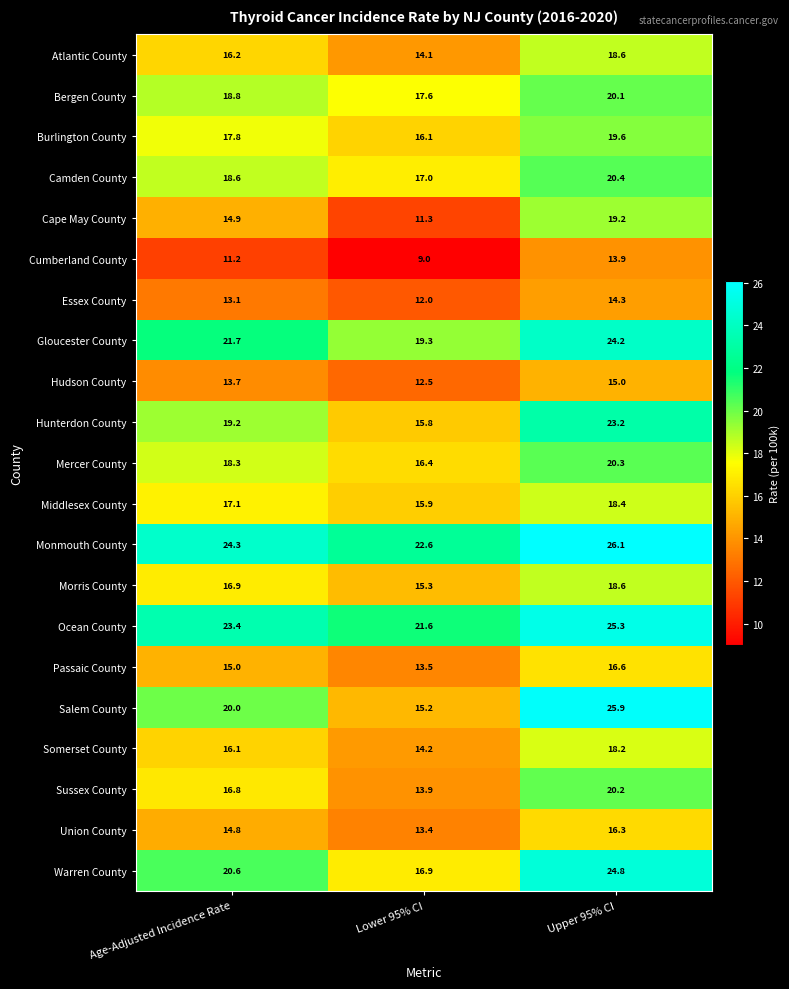

What is the difference between the highest and lowest values at Lower 95% CI?

13.6